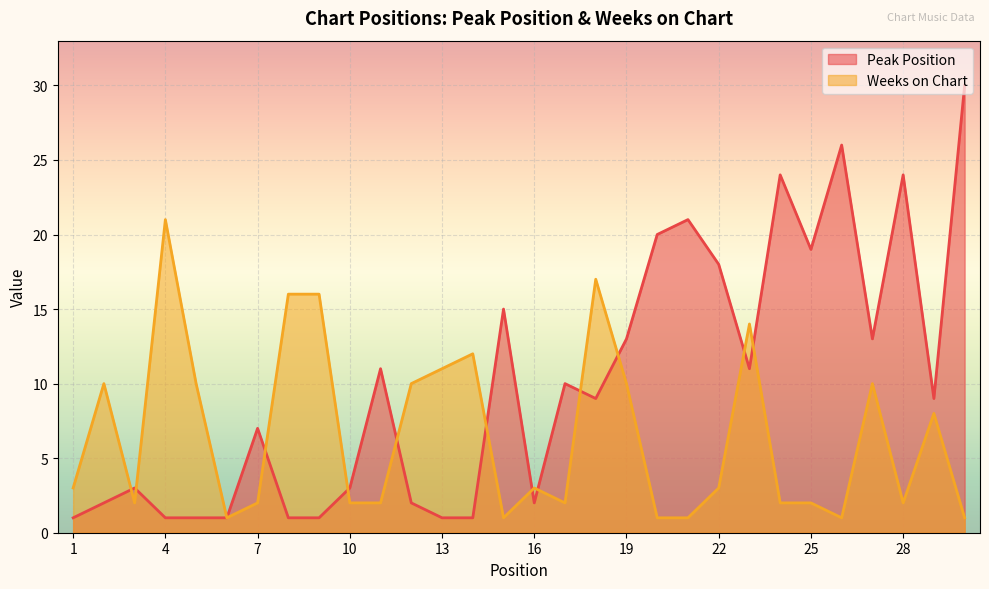

Does the chart display data point markers on the line(s)?

No